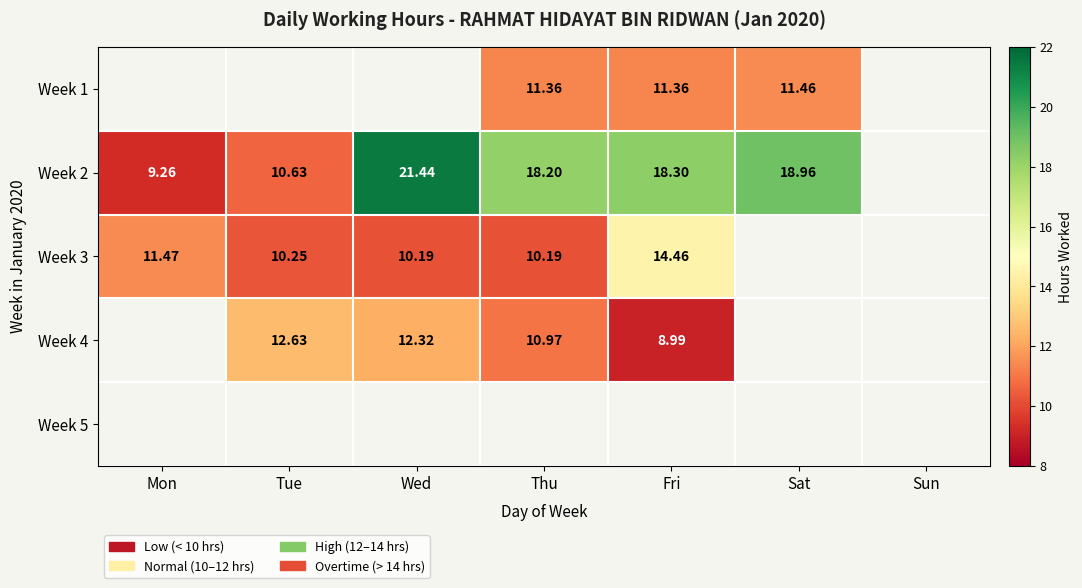

How many categories are shown in the chart?

7